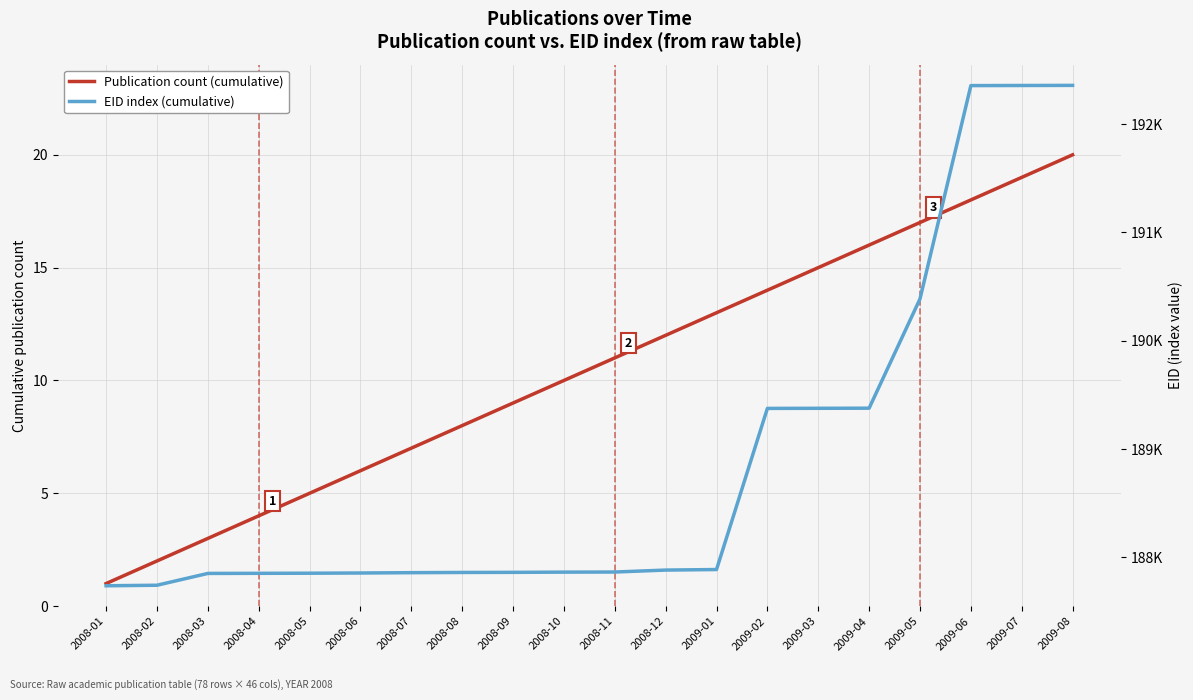

How many values in the Publication count (cumulative) series are below 11?

10